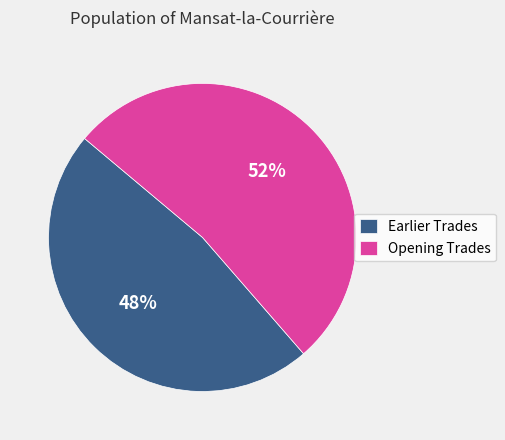

Is there any slice that represents more than half of the pie?

Yes